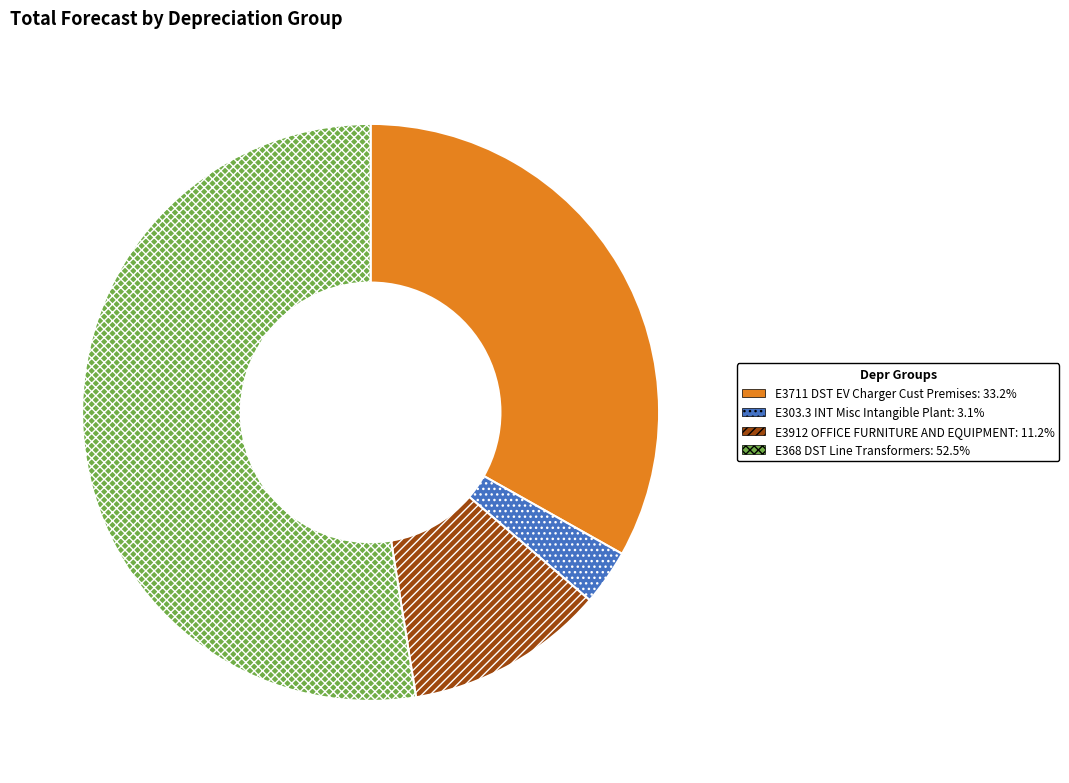

Combined, do E3912 OFFICE FURNITURE AND EQUIPMENT and E303.3 INT Misc Intangible Plant account for over 50%?

No